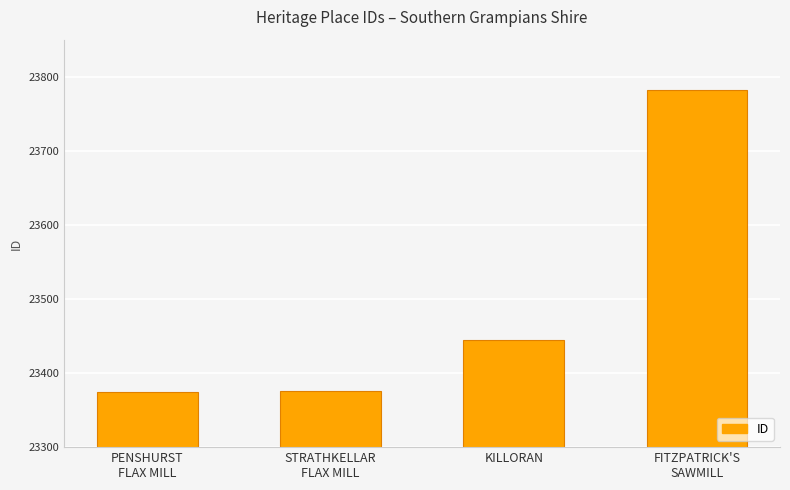

Count the number of categories in the chart.

4